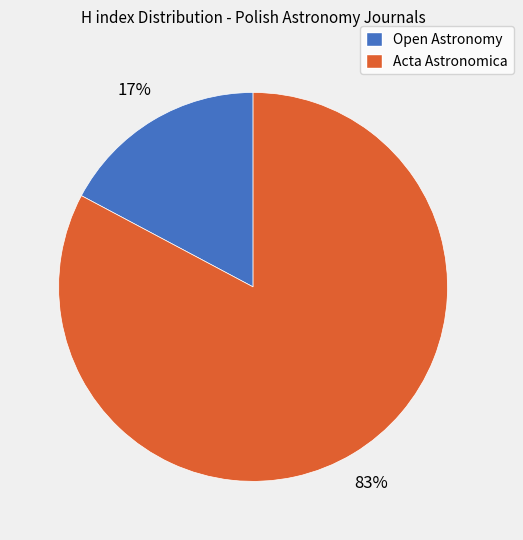

Approximately how many times larger is the value at Open Astronomy compared to Acta Astronomica?

0.2